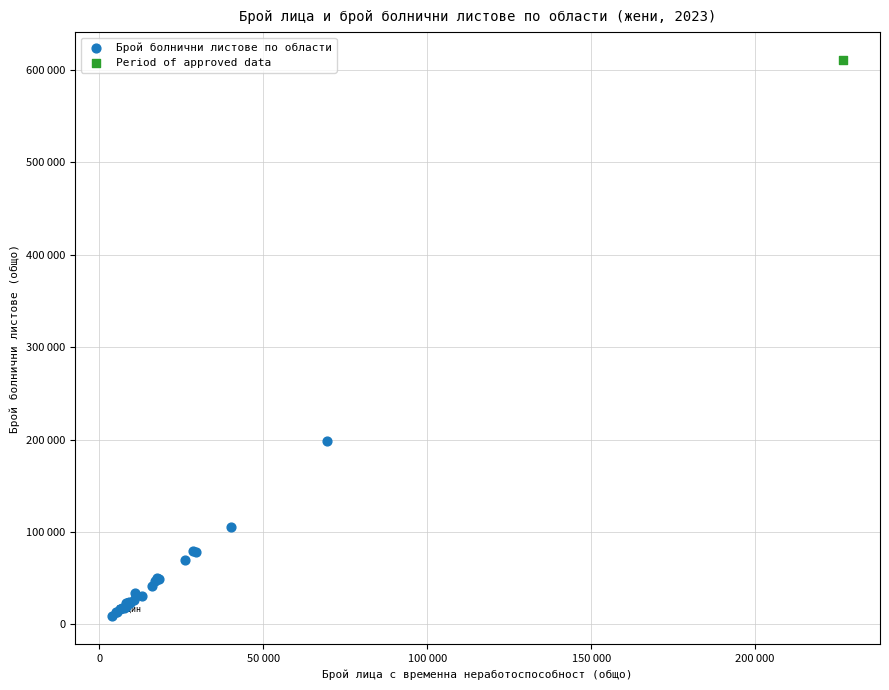

What are all the series names shown in the legend?

Брой болнични листове по области, Period of approved data